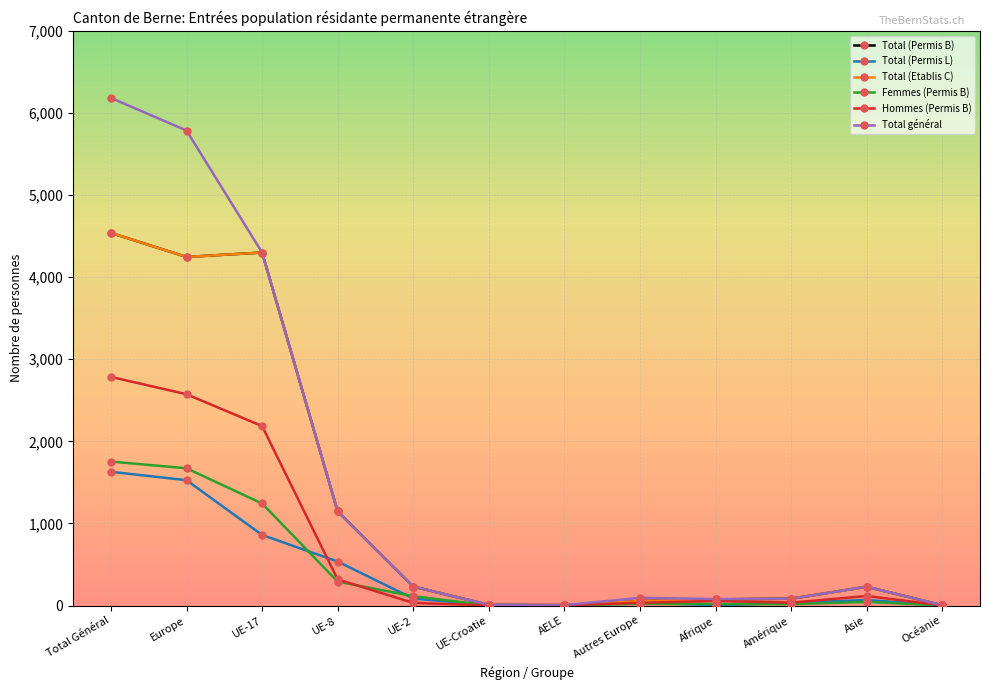

What is the total value across all series at UE-17?

17189